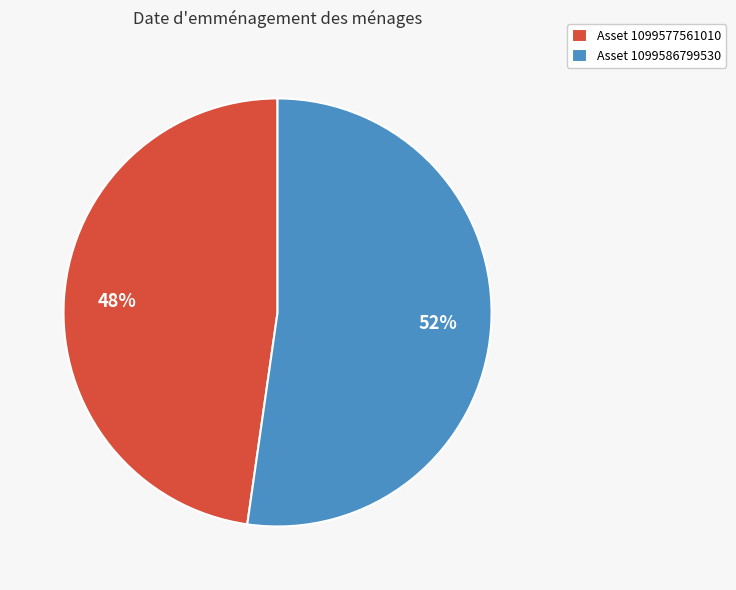

Combined, do Asset 1099577561010 and Asset 1099586799530 account for over 50%?

Yes